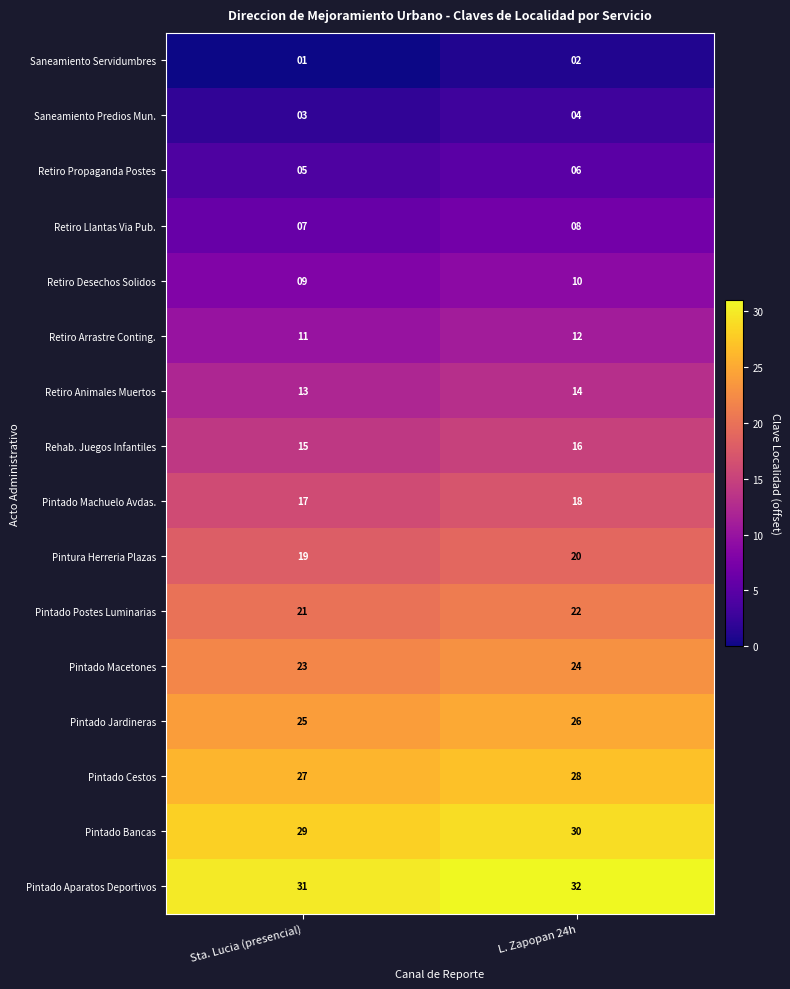

What is the spread (max minus min) of values at L. Zapopan 24h?

30